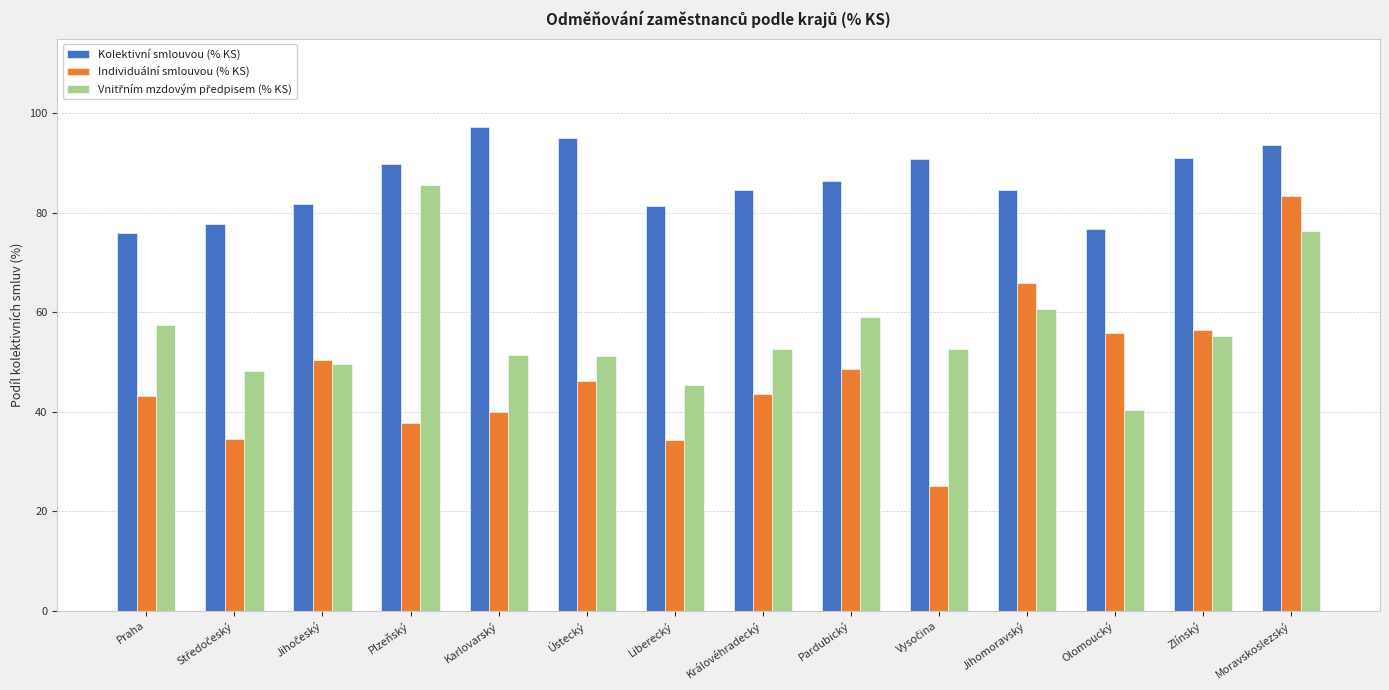

Count the number of data series in this chart.

3